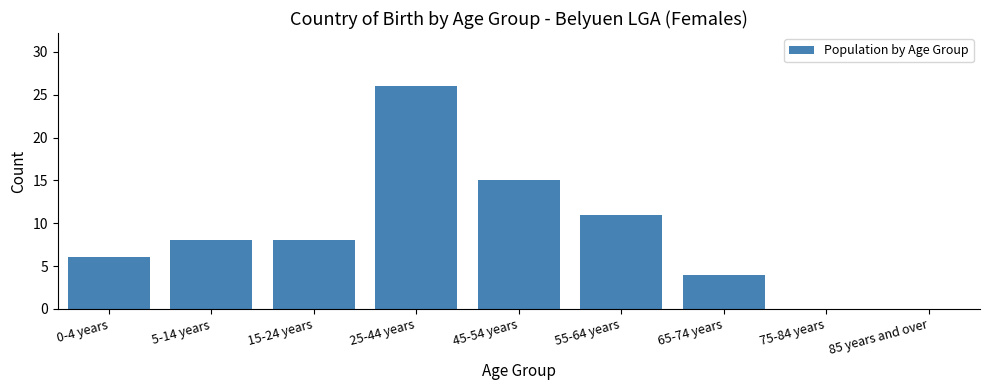

Reading left to right, what are all the values shown in this chart?

0-4 years=6	5-14 years=8	15-24 years=8	25-44 years=26	45-54 years=15	55-64 years=11	65-74 years=4	75-84 years=0	85 years and over=0